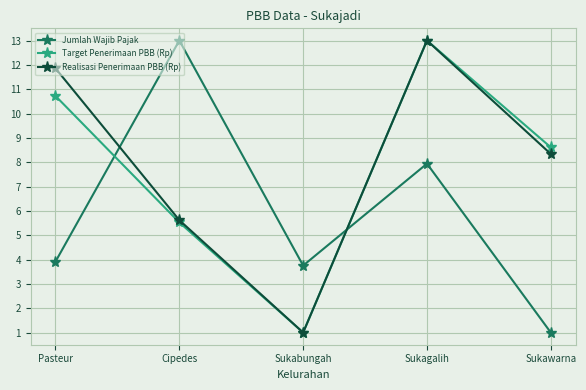

Reading right to left, what are all the values shown in this chart?

Jumlah Wajib Pajak: 1.0	7.9	3.8	13.0	3.9
Target Penerimaan PBB (Rp): 8.6	13.0	1.0	5.5	10.7
Realisasi Penerimaan PBB (Rp): 8.3	13.0	1.0	5.6	11.9